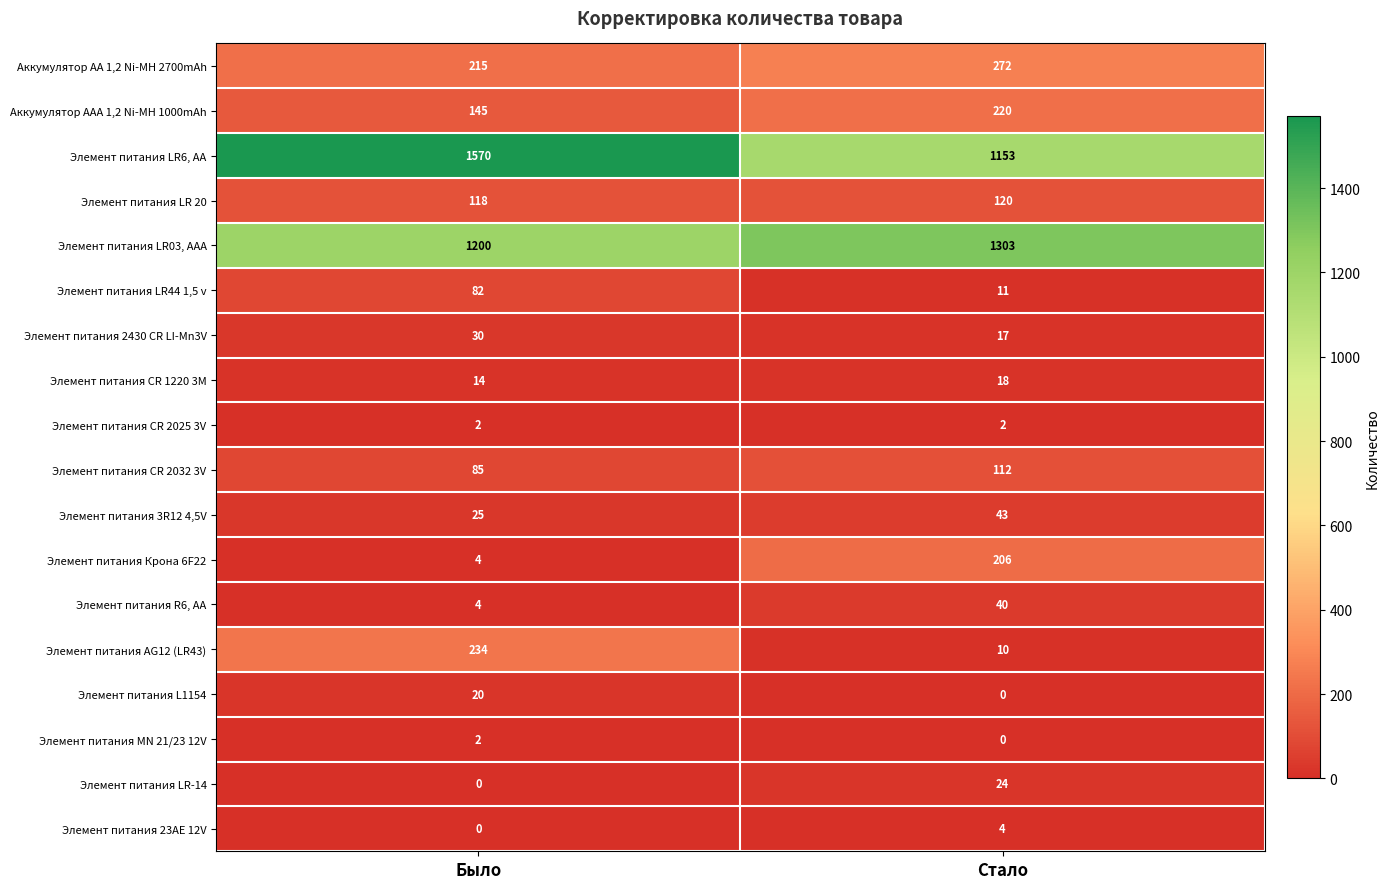

What is the sum of all Элемент питания LR 20 values?

238